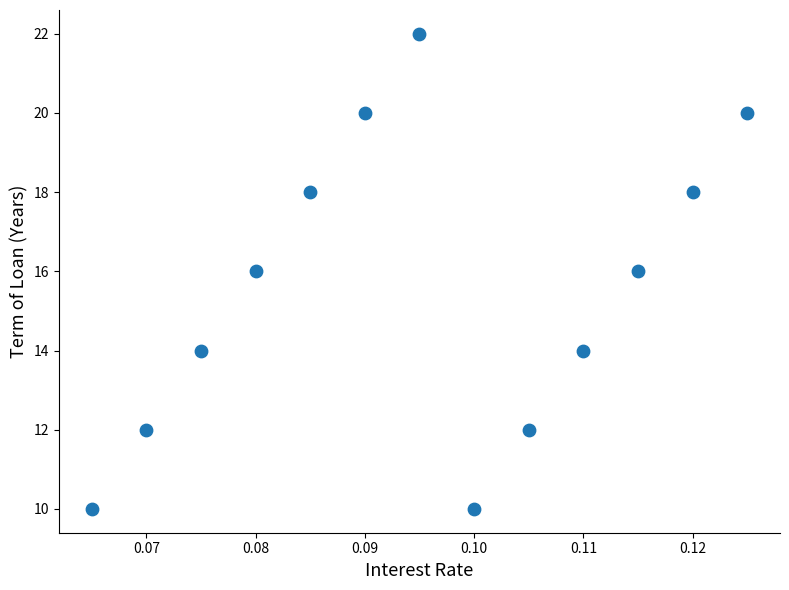

What is the range of Y values (max minus min)?

12